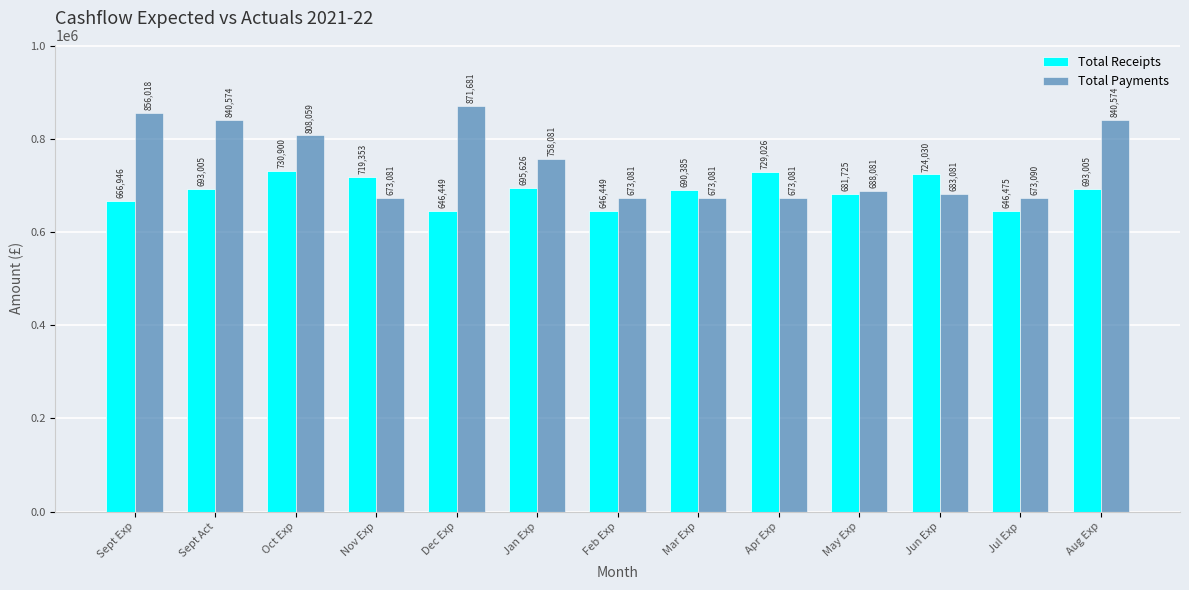

True or false: Total Payments has a value of 1009785 at May Exp.

False